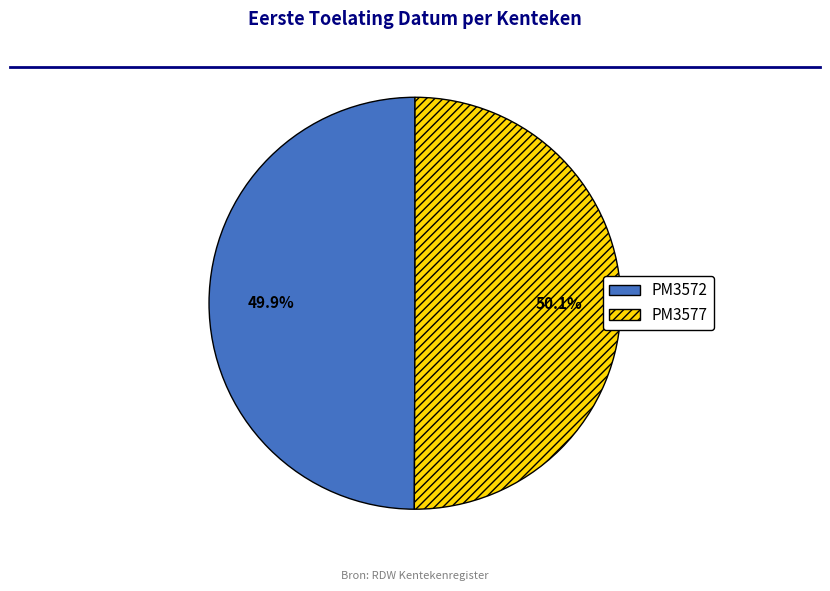

How many segments does this pie chart have?

2